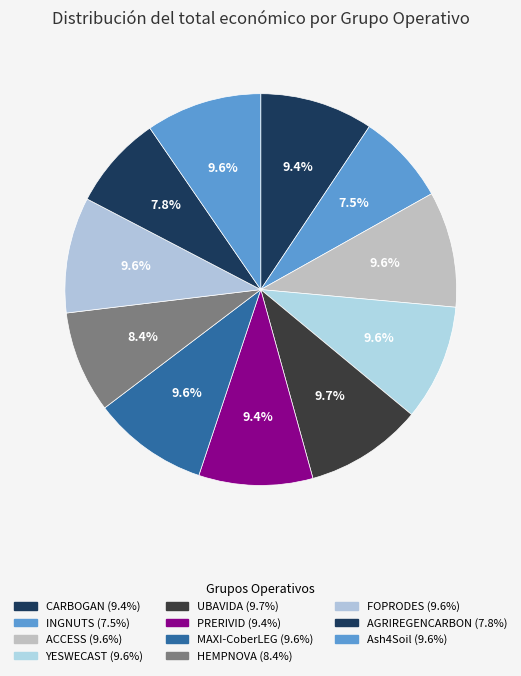

Which has a higher value, AGRIREGENCARBON or MAXI-CoberLEG?

MAXI-CoberLEG